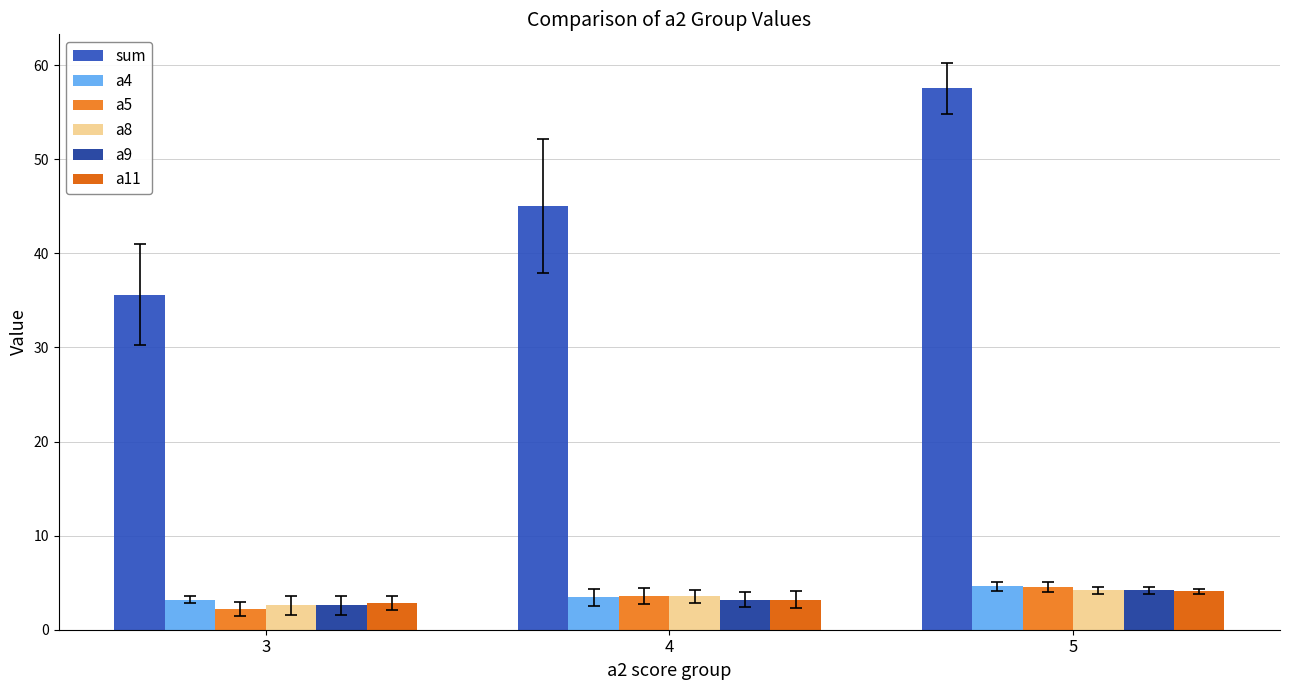

What is the sum of all a8 values?

10.3